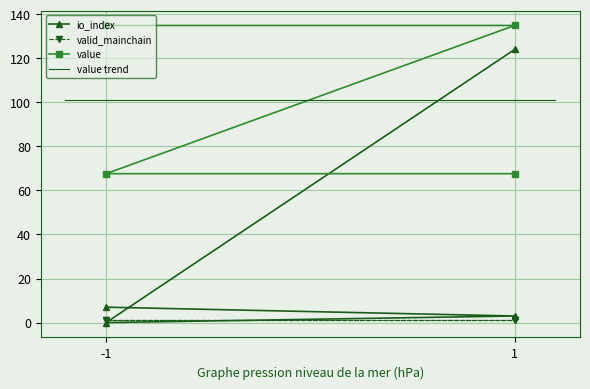

True or false: io_index and value intersect in this chart.

True